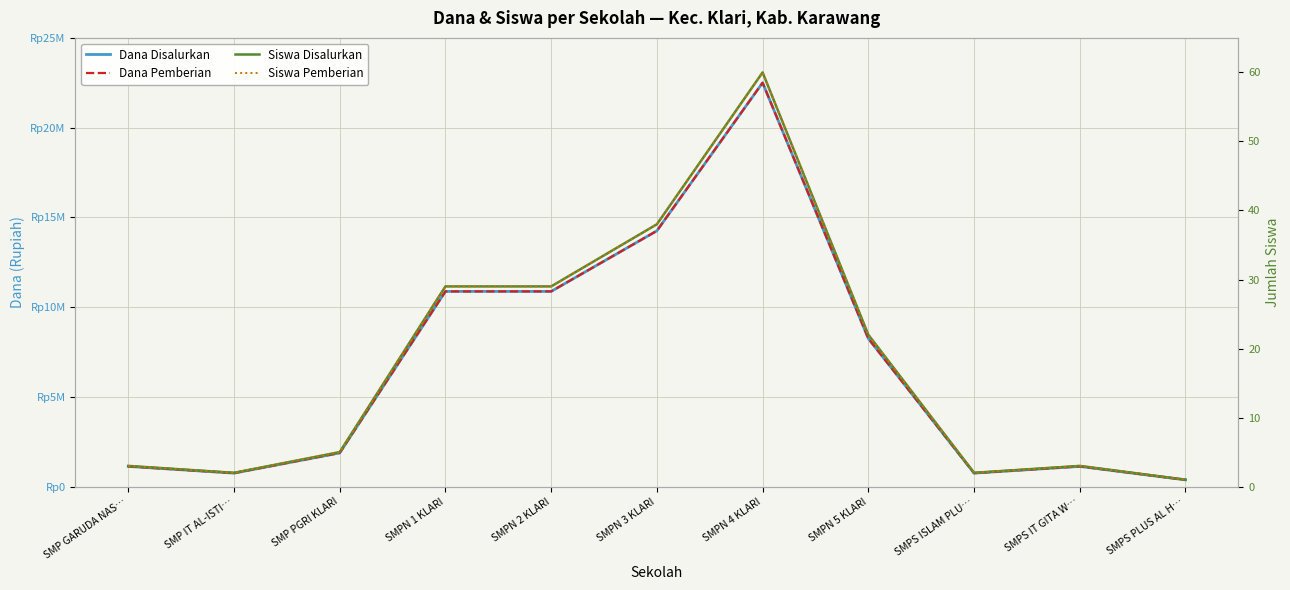

Does the chart display data point markers on the line(s)?

No